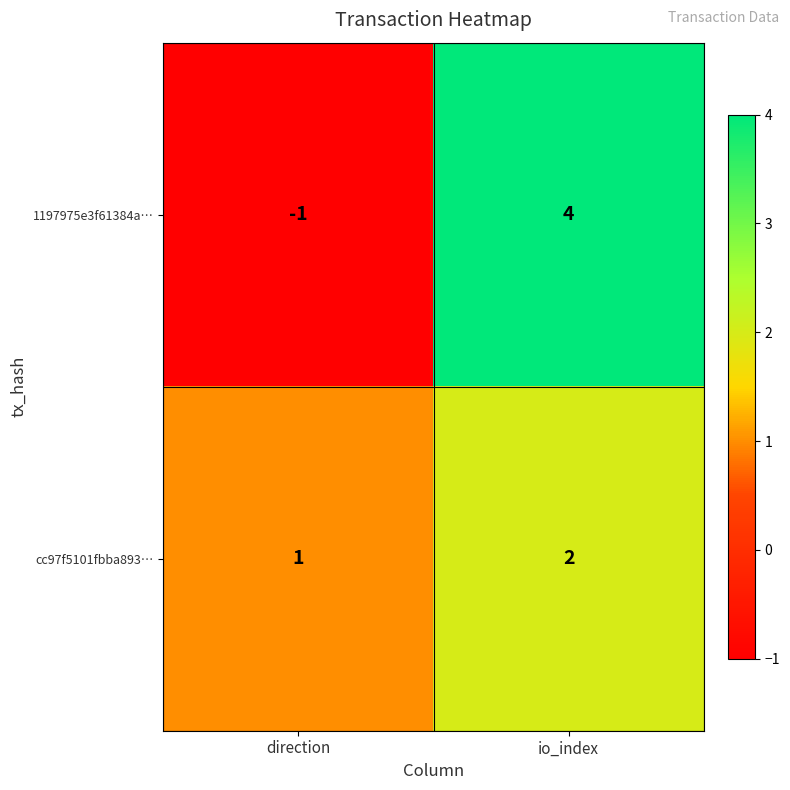

Which series has the largest range (max minus min)?

1197975e3f61384a…